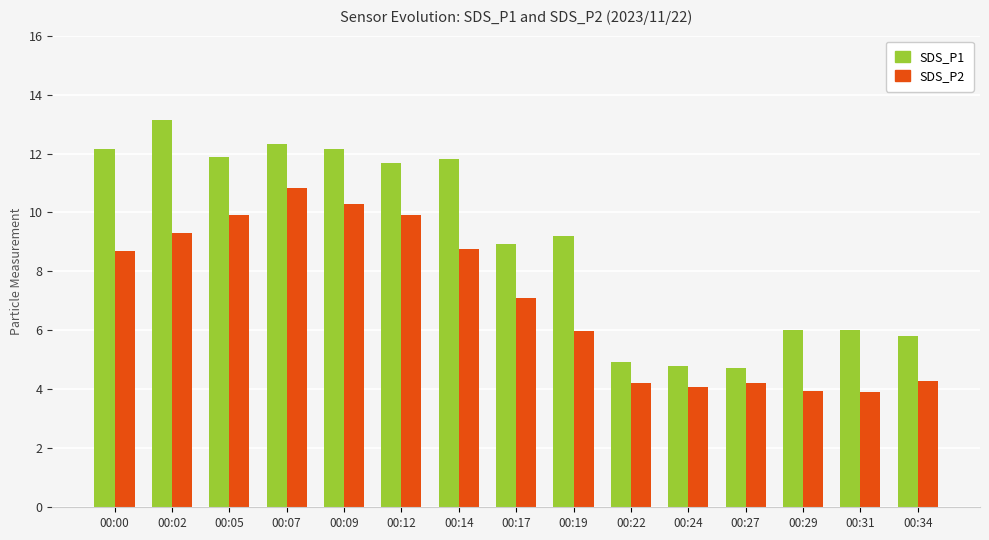

What is the value of the SDS_P1 bar at the 7th from the left?

11.8